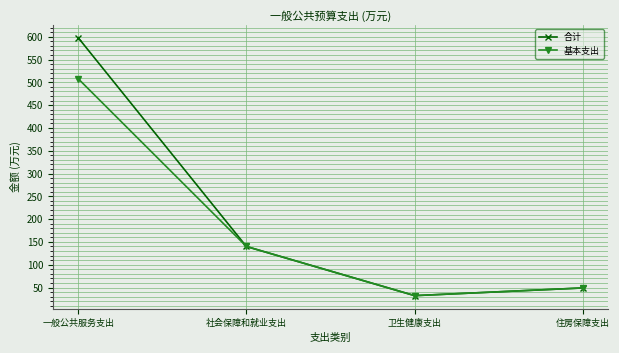

Which series has the largest total across all categories?

合计